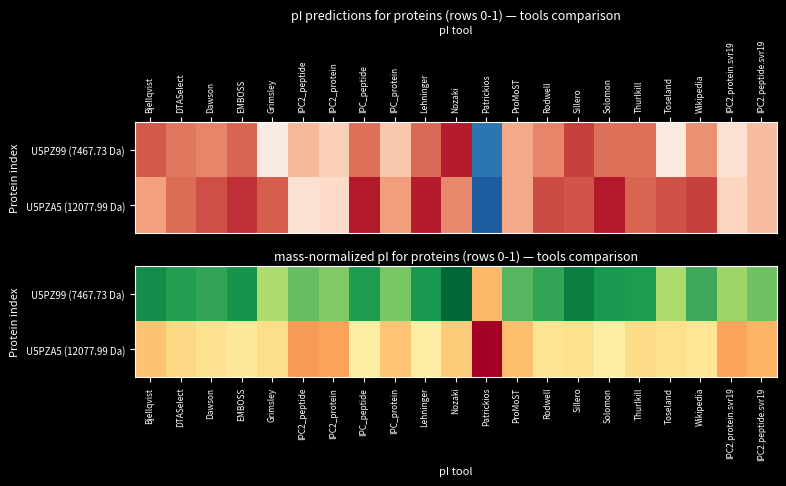

Which series has the largest total across all categories?

U5PZ99 (7467.73 Da)